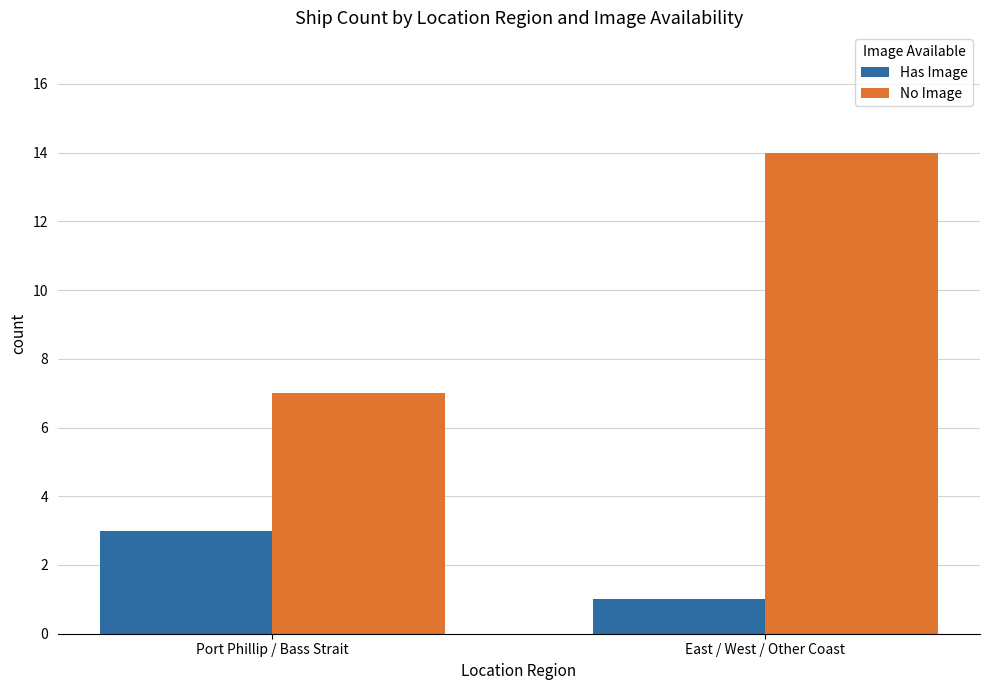

Read the No Image value at East / West / Other Coast.

14